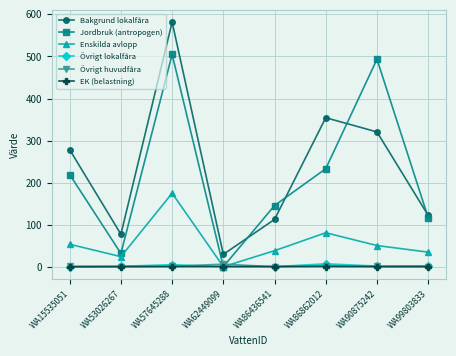

What is the value of the Övrigt huvudfåra point at the 2nd from the left?

0.5